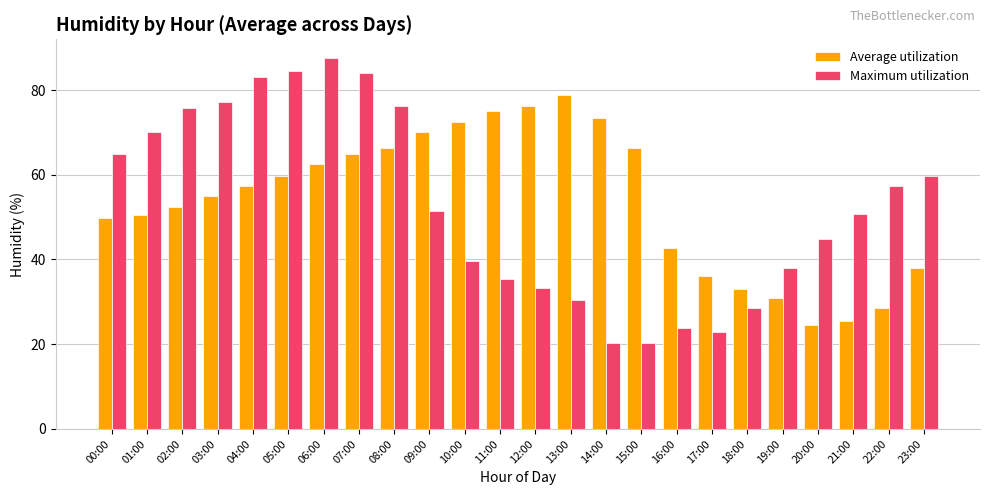

Is it true that Average utilization equals 75.0 at 11:00?

True